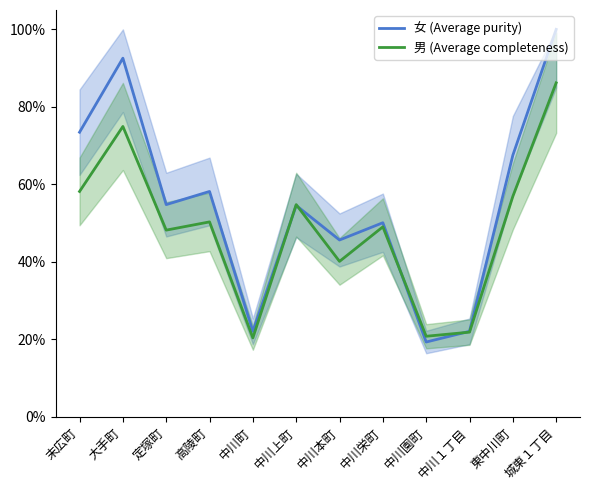

What is the approximate value of 男 (Average completeness) at 中川１丁目?

21.9